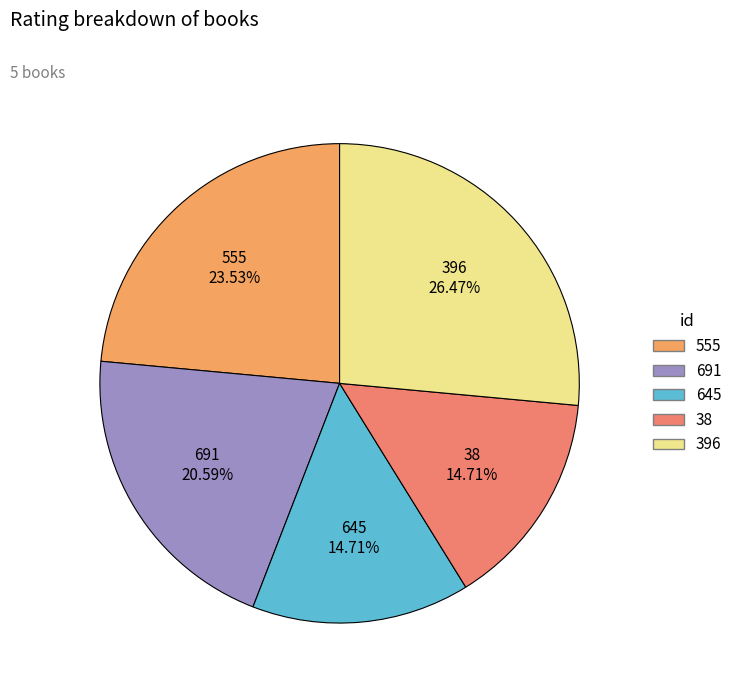

What percentage is the 396 slice, to the nearest percent?

26%